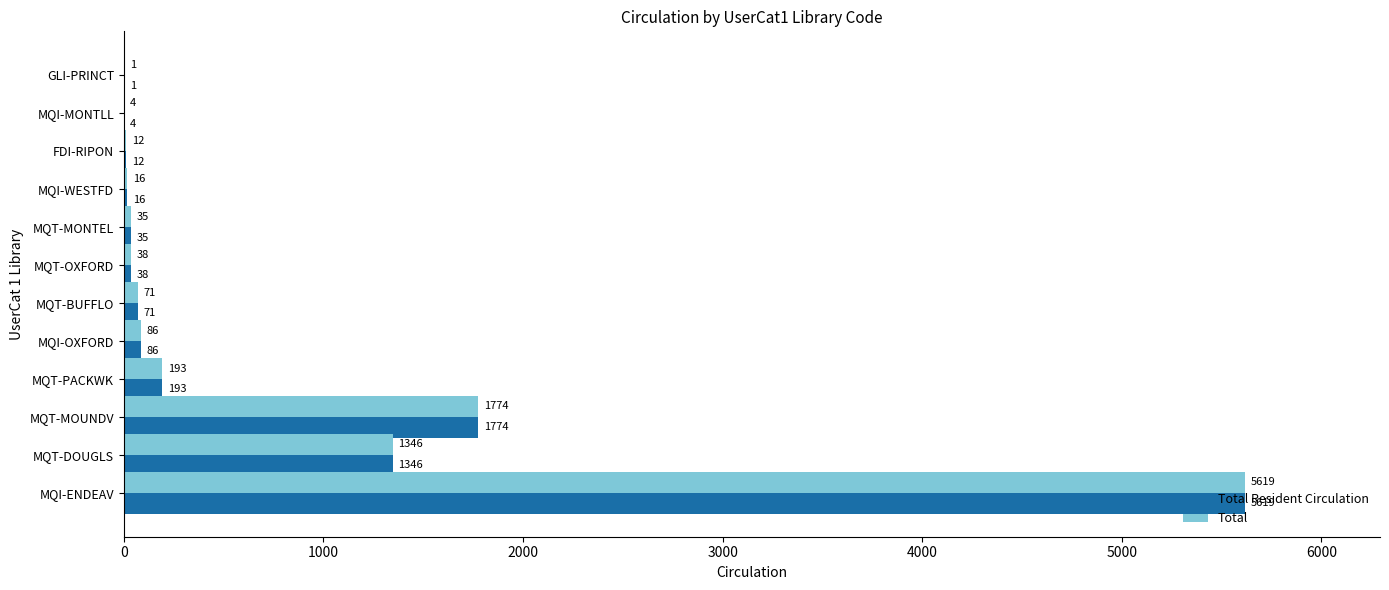

What is the average value of the Total Resident Circulation series?

766